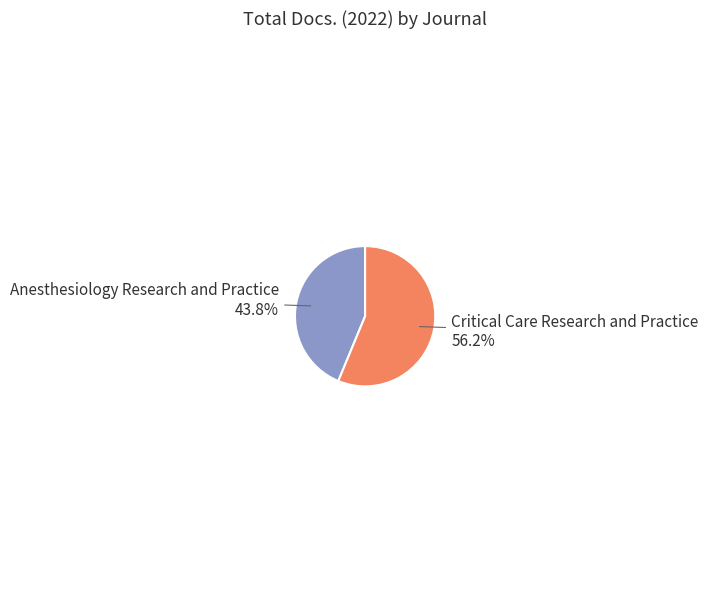

Is there any slice that represents more than half of the pie?

Yes